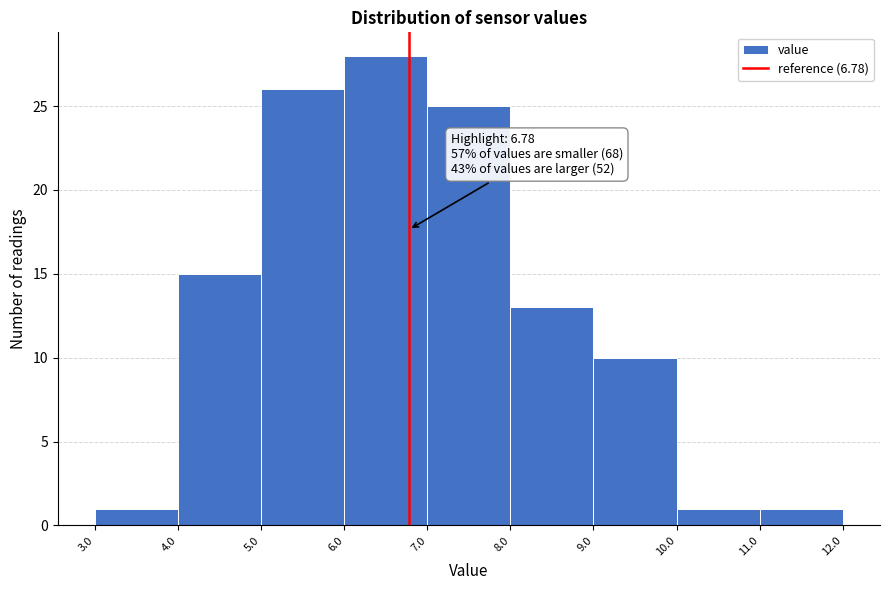

Which range on the x-axis has the tallest bar?

6.0 to 7.0